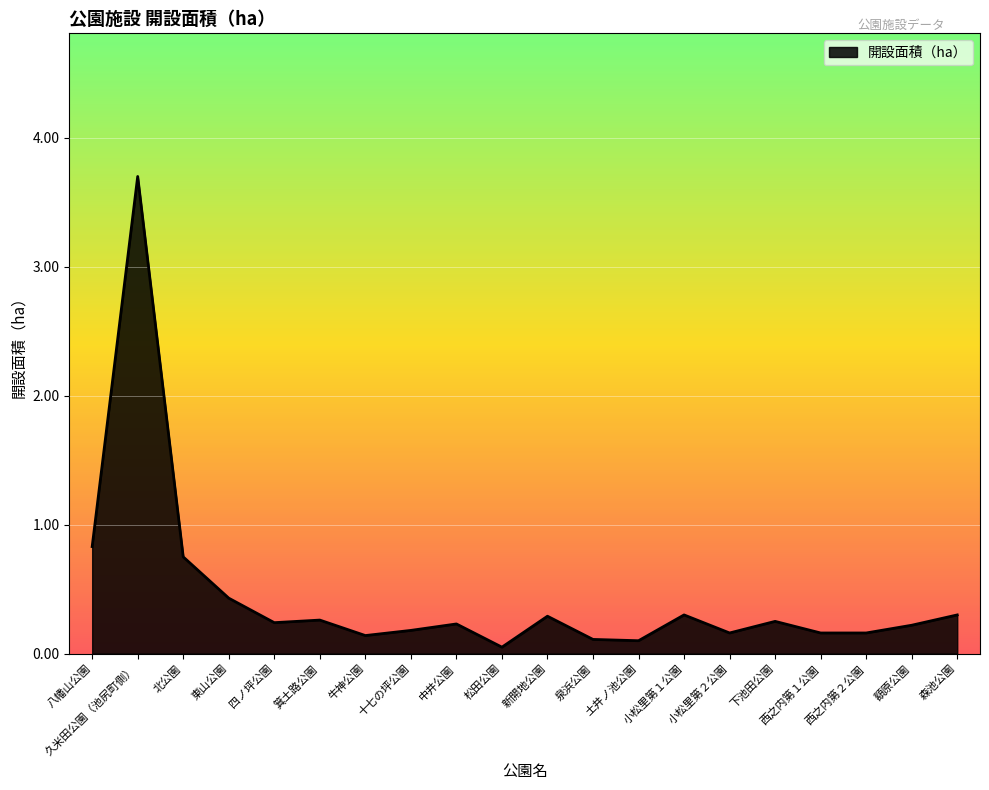

What is the greatest value displayed?

3.7